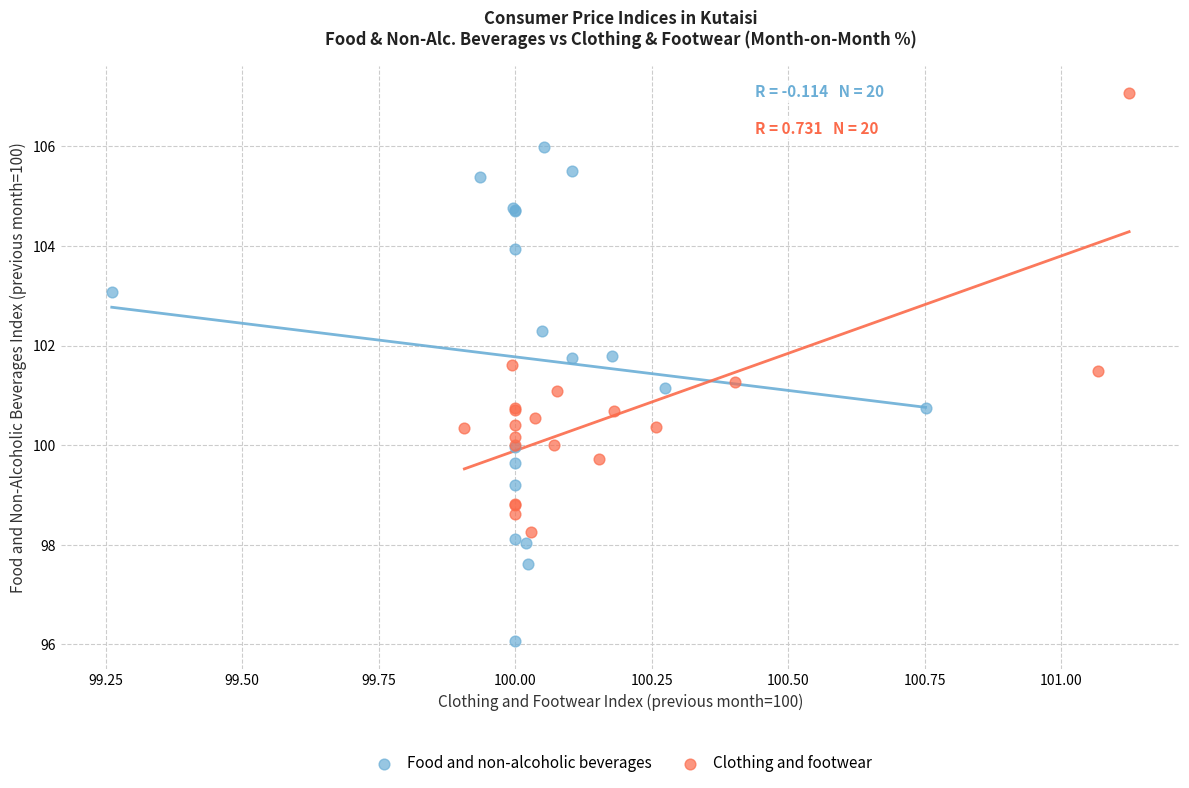

Which series has the widest spread of Y values?

Food and non-alcoholic beverages